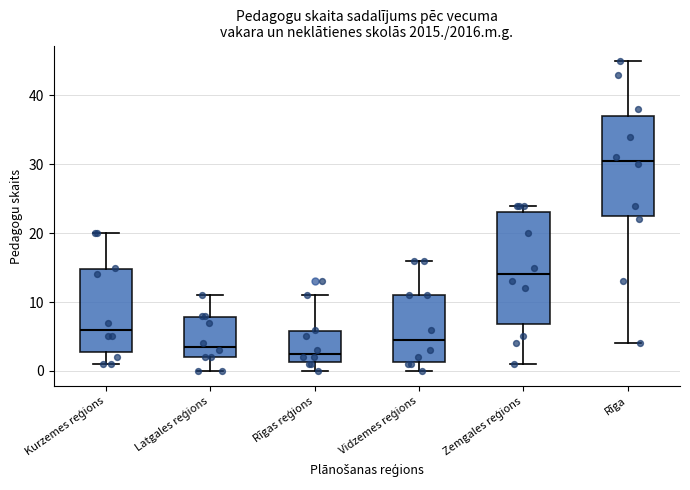

Comparing the boxes themselves (not the whiskers), which one is the tallest?

Zemgales reģions